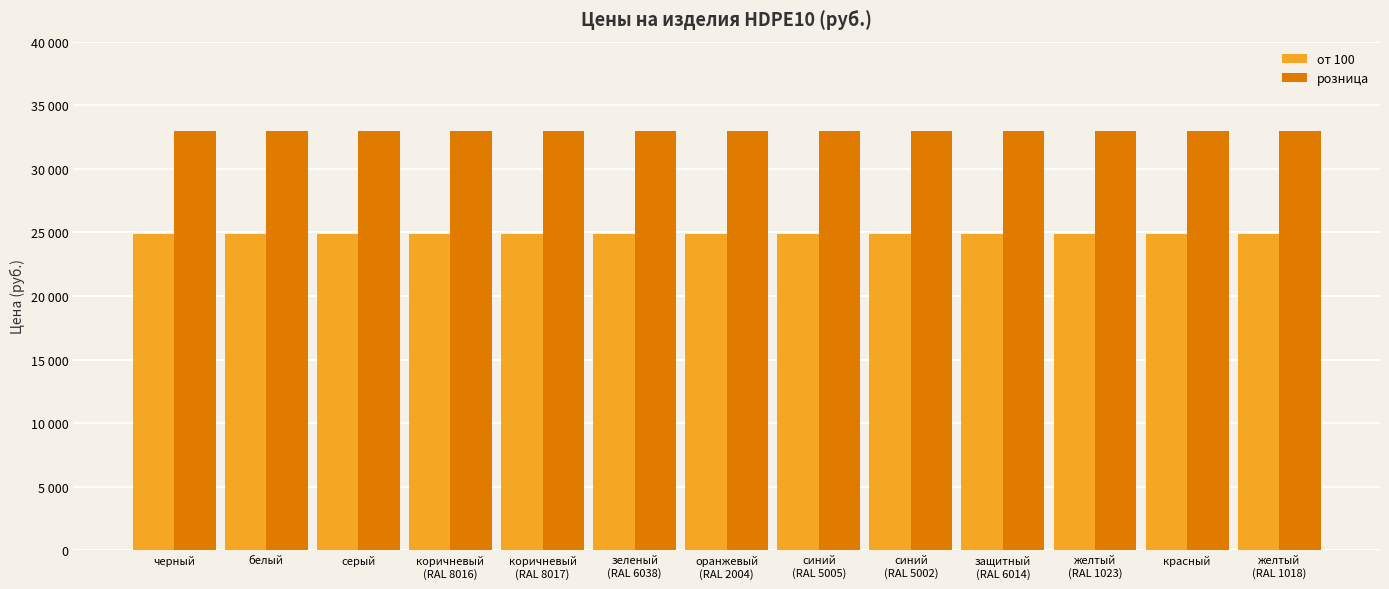

What are all the series names shown in the legend?

от 100, розница